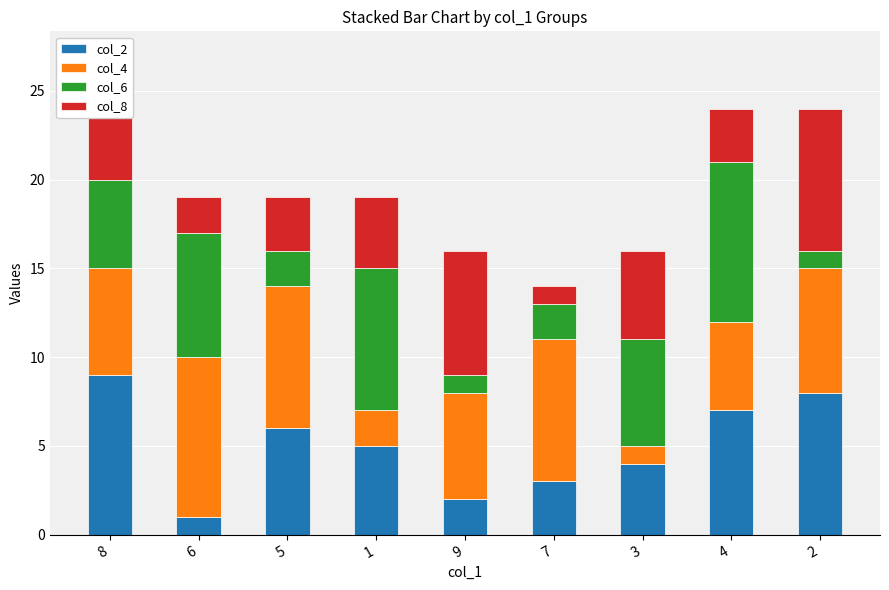

What is the total value across all series at 2?

24